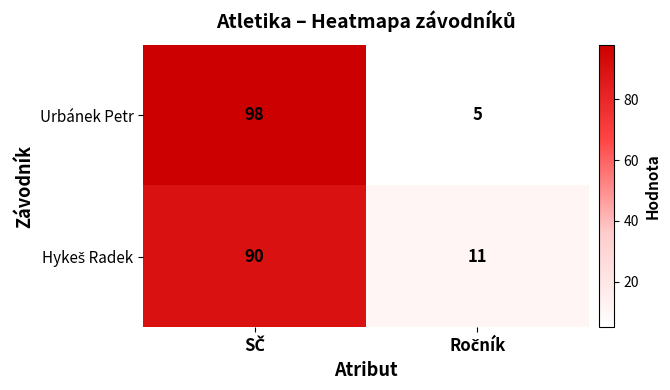

What is the average value of the Urbánek Petr series?

52